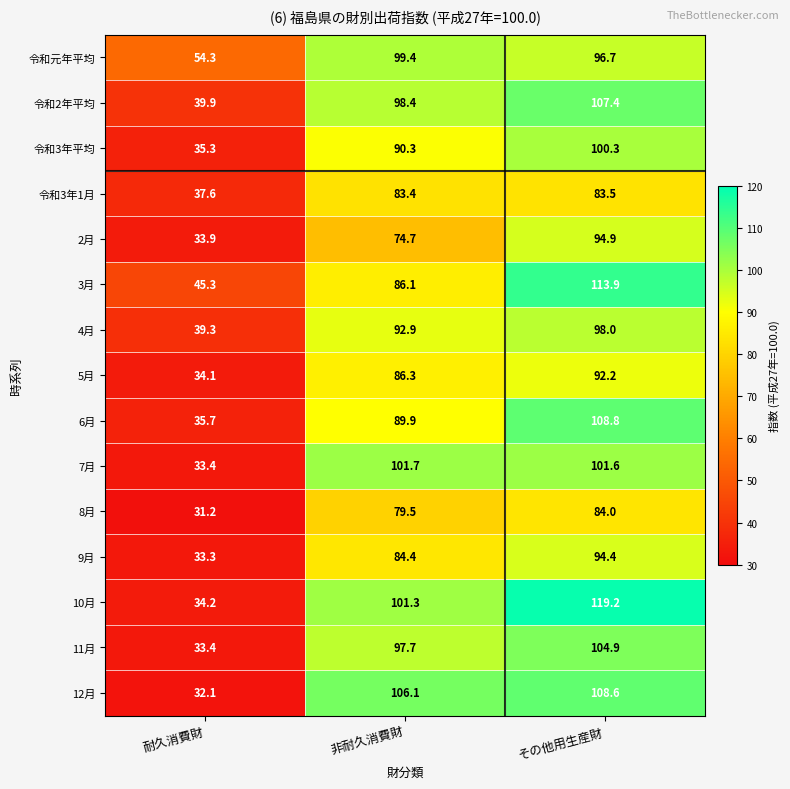

At 非耐久消費財, list the series in order from smallest to largest.

2月, 8月, 令和3年1月, 9月, 3月, 5月, 6月, 令和3年平均, 4月, 11月, 令和2年平均, 令和元年平均, 10月, 7月, 12月